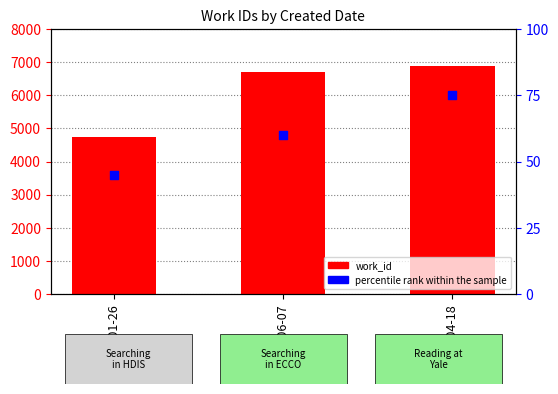

Which series contains the lowest Y value?

percentile rank within the sample